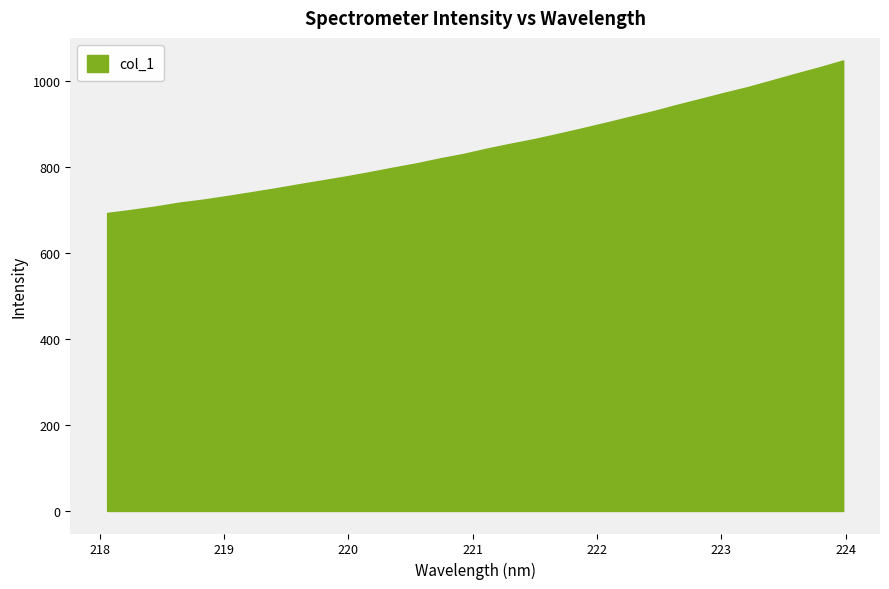

What is the smallest value displayed?

692.5